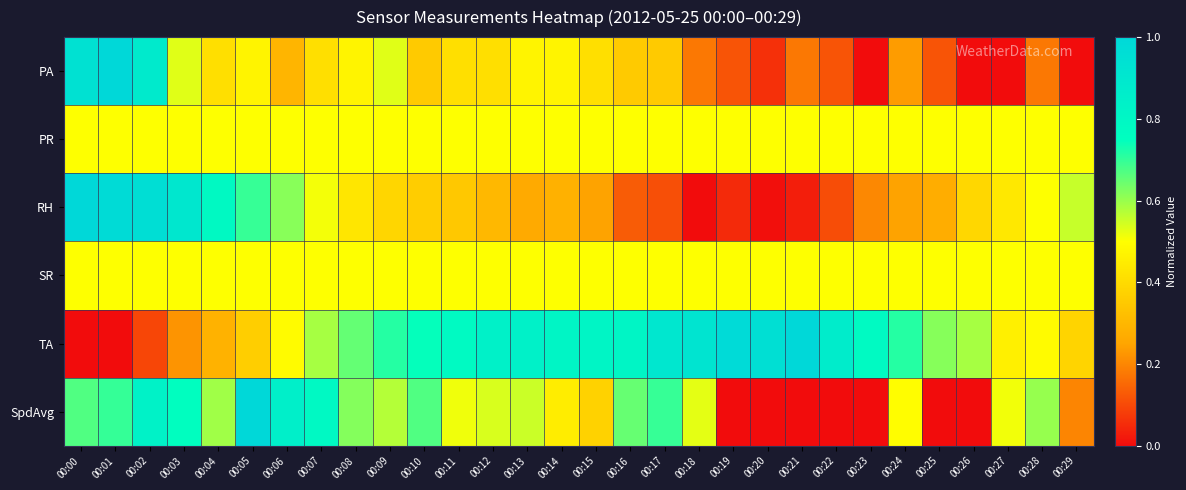

Reading left to right, extract all data points from this chart.

PA: 00:00=0.9	00:01=1.0	00:02=0.9	00:03=0.5	00:04=0.4	00:05=0.5	00:06=0.3	00:07=0.4	00:08=0.5	00:09=0.5	00:10=0.4	00:11=0.4	00:12=0.4	00:13=0.5	00:14=0.5	00:15=0.4	00:16=0.4	00:17=0.4	00:18=0.2	00:19=0.1	00:20=0.1	00:21=0.2	00:22=0.1	00:23=0.0	00:24=0.2	00:25=0.1	00:26=0.0	00:27=0.0	00:28=0.2	00:29=0.0
PR: 00:00=0.5	00:01=0.5	00:02=0.5	00:03=0.5	00:04=0.5	00:05=0.5	00:06=0.5	00:07=0.5	00:08=0.5	00:09=0.5	00:10=0.5	00:11=0.5	00:12=0.5	00:13=0.5	00:14=0.5	00:15=0.5	00:16=0.5	00:17=0.5	00:18=0.5	00:19=0.5	00:20=0.5	00:21=0.5	00:22=0.5	00:23=0.5	00:24=0.5	00:25=0.5	00:26=0.5	00:27=0.5	00:28=0.5	00:29=0.5
RH: 00:00=1.0	00:01=1.0	00:02=1.0	00:03=0.9	00:04=0.8	00:05=0.7	00:06=0.6	00:07=0.5	00:08=0.4	00:09=0.4	00:10=0.4	00:11=0.3	00:12=0.3	00:13=0.3	00:14=0.3	00:15=0.2	00:16=0.1	00:17=0.1	00:18=0.0	00:19=0.1	00:20=0.0	00:21=0.0	00:22=0.1	00:23=0.2	00:24=0.2	00:25=0.3	00:26=0.4	00:27=0.4	00:28=0.5	00:29=0.6
SR: 00:00=0.5	00:01=0.5	00:02=0.5	00:03=0.5	00:04=0.5	00:05=0.5	00:06=0.5	00:07=0.5	00:08=0.5	00:09=0.5	00:10=0.5	00:11=0.5	00:12=0.5	00:13=0.5	00:14=0.5	00:15=0.5	00:16=0.5	00:17=0.5	00:18=0.5	00:19=0.5	00:20=0.5	00:21=0.5	00:22=0.5	00:23=0.5	00:24=0.5	00:25=0.5	00:26=0.5	00:27=0.5	00:28=0.5	00:29=0.5
TA: 00:00=0.0	00:01=0.0	00:02=0.1	00:03=0.2	00:04=0.3	00:05=0.4	00:06=0.5	00:07=0.6	00:08=0.7	00:09=0.7	00:10=0.7	00:11=0.8	00:12=0.8	00:13=0.8	00:14=0.8	00:15=0.8	00:16=0.8	00:17=0.9	00:18=0.9	00:19=1.0	00:20=1.0	00:21=1.0	00:22=0.9	00:23=0.8	00:24=0.7	00:25=0.6	00:26=0.6	00:27=0.5	00:28=0.5	00:29=0.4
SpdAvg: 00:00=0.7	00:01=0.7	00:02=0.8	00:03=0.8	00:04=0.6	00:05=1.0	00:06=0.9	00:07=0.8	00:08=0.6	00:09=0.6	00:10=0.7	00:11=0.5	00:12=0.5	00:13=0.6	00:14=0.5	00:15=0.4	00:16=0.6	00:17=0.7	00:18=0.5	00:19=0.0	00:20=0.0	00:21=0.0	00:22=0.0	00:23=0.0	00:24=0.5	00:25=0.0	00:26=0.0	00:27=0.5	00:28=0.6	00:29=0.2